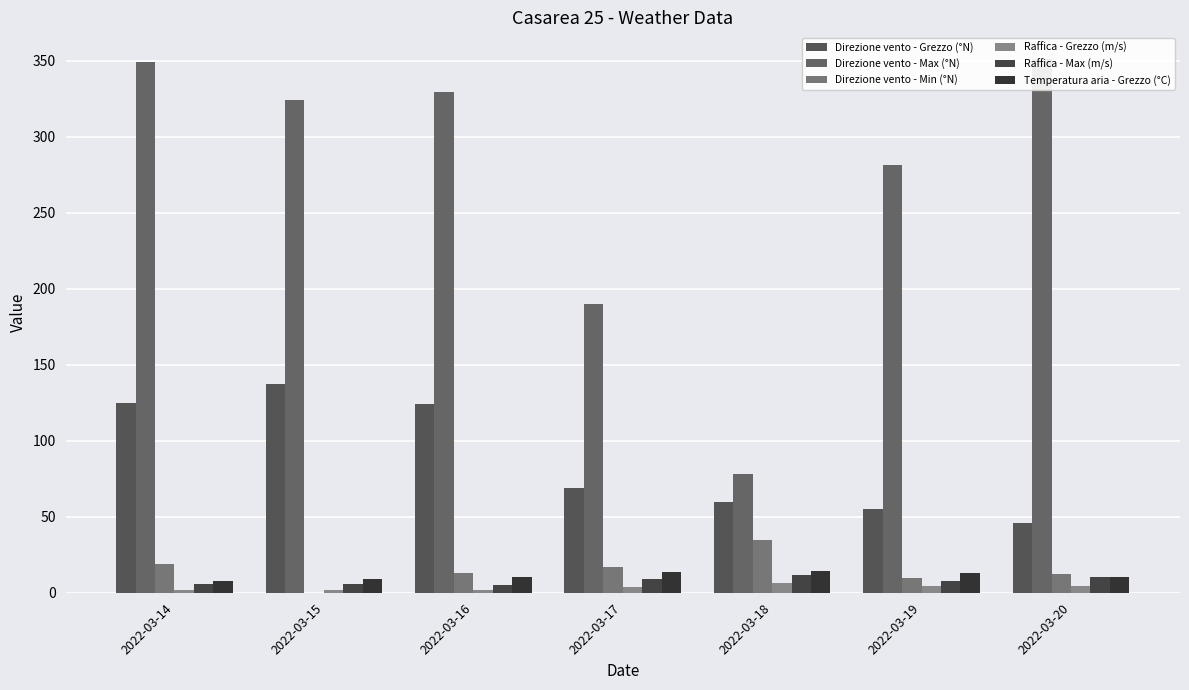

What is the average value of the Raffica - Grezzo (m/s) series?

3.5